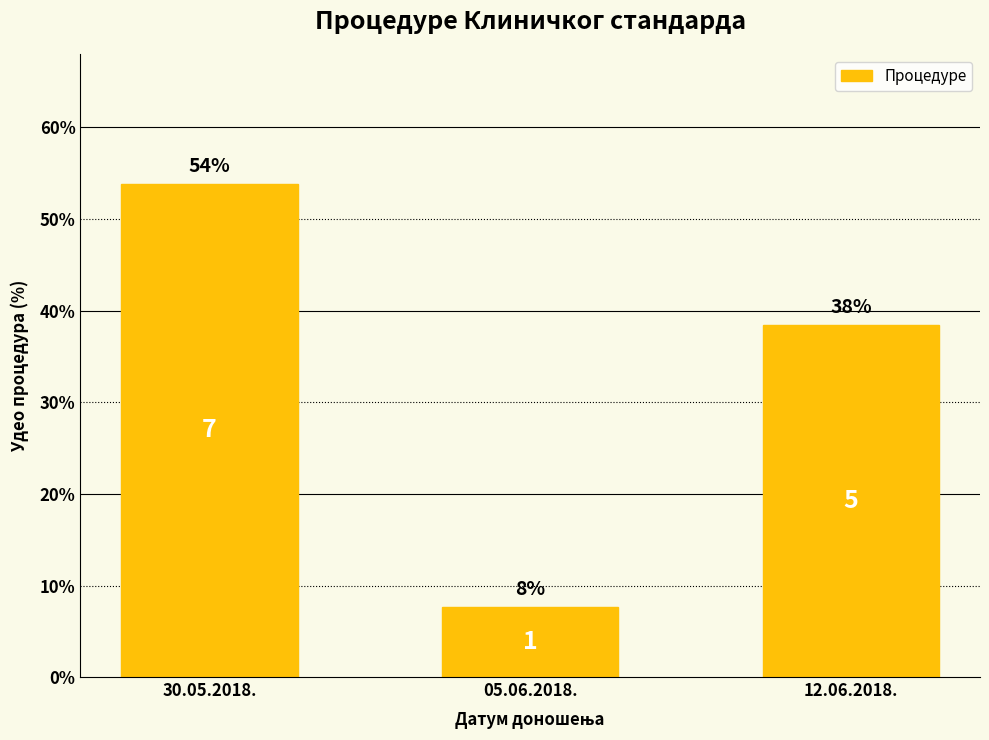

The chart shows a value of 60.2 at 12.06.2018.. True or false?

False